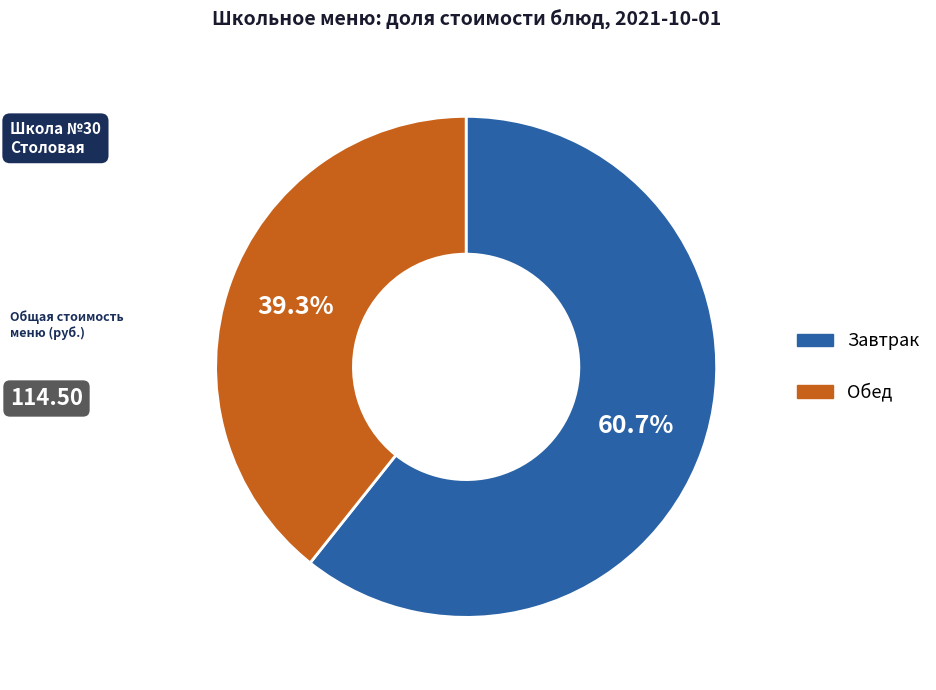

Does any single category account for the majority?

Yes